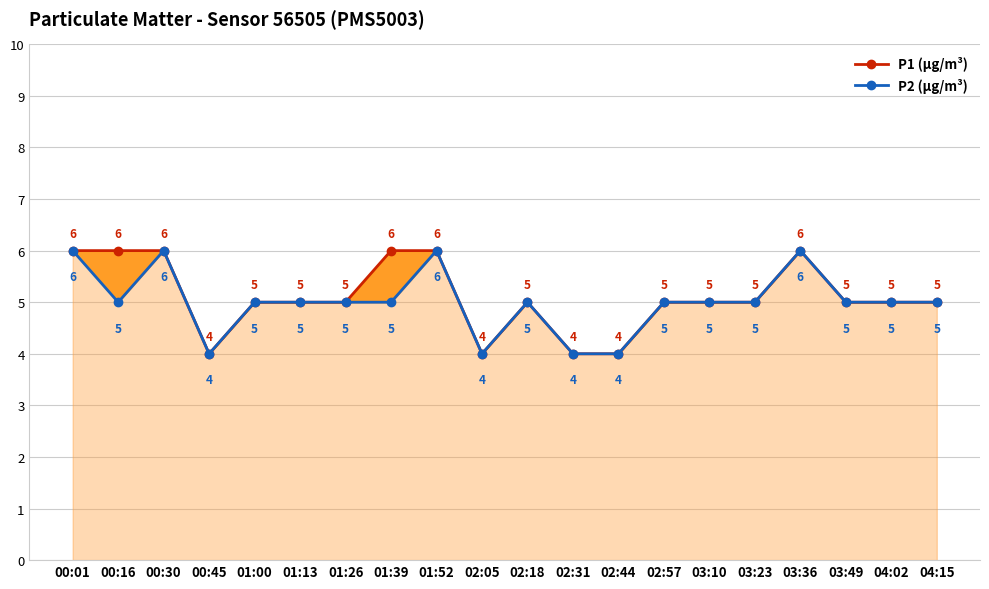

How many values in the P1 (µg/m³) series are below 5?

4